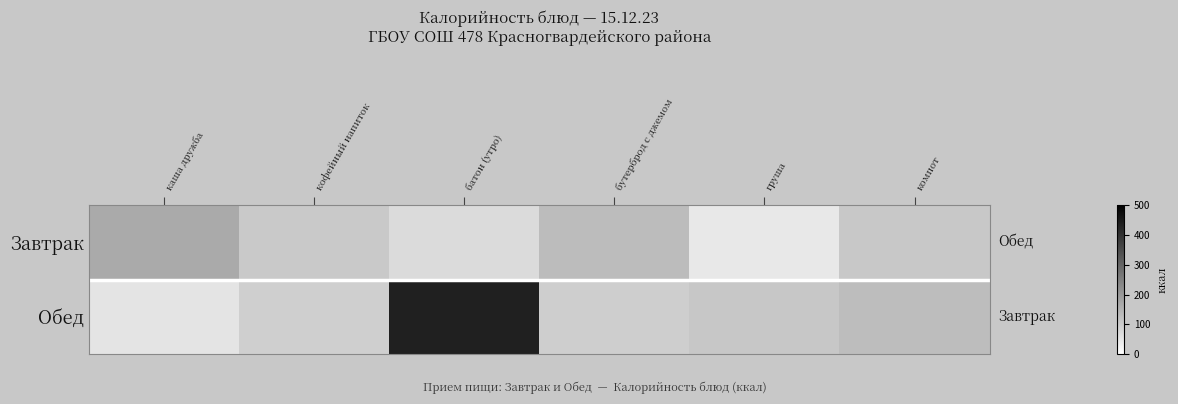

How many values in the Обед series exceed 109?

3